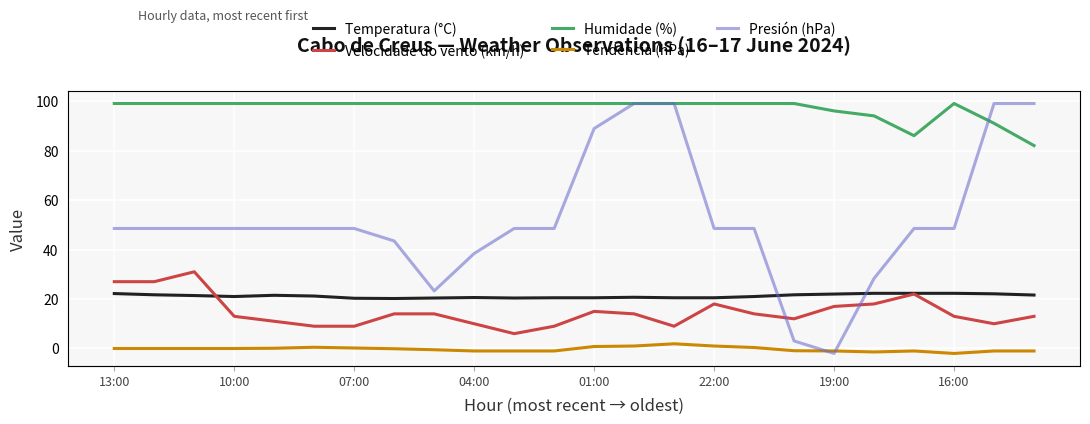

What is the maximum value shown in the chart?

1002.0